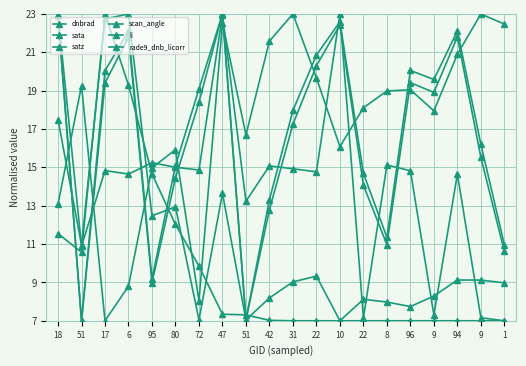

How many categories are shown in the chart?

20